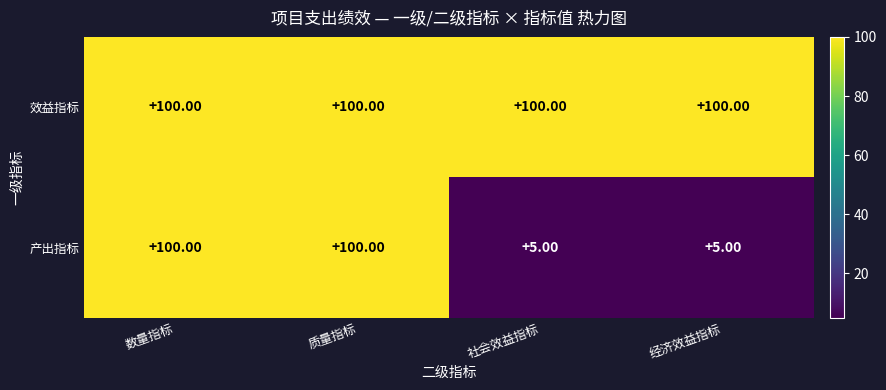

Rank the series by their average value, from lowest to highest.

产出指标, 效益指标